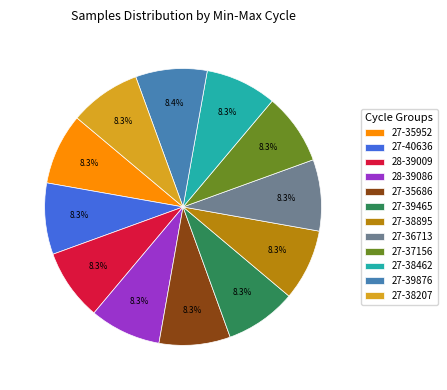

How many segments does this pie chart have?

12